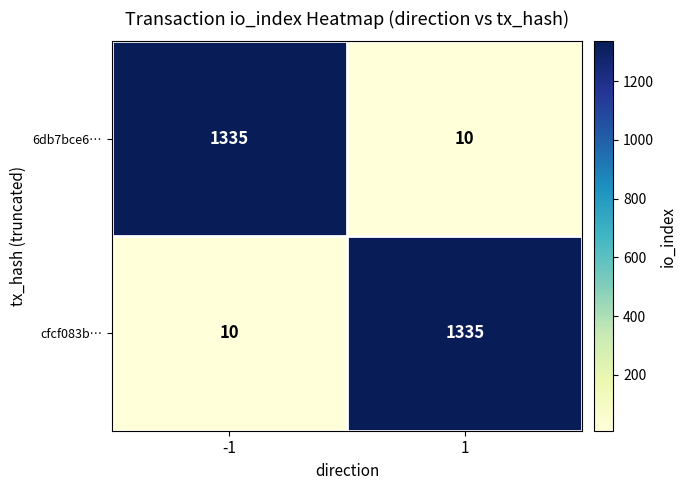

What is the spread (max minus min) of values at -1?

1325